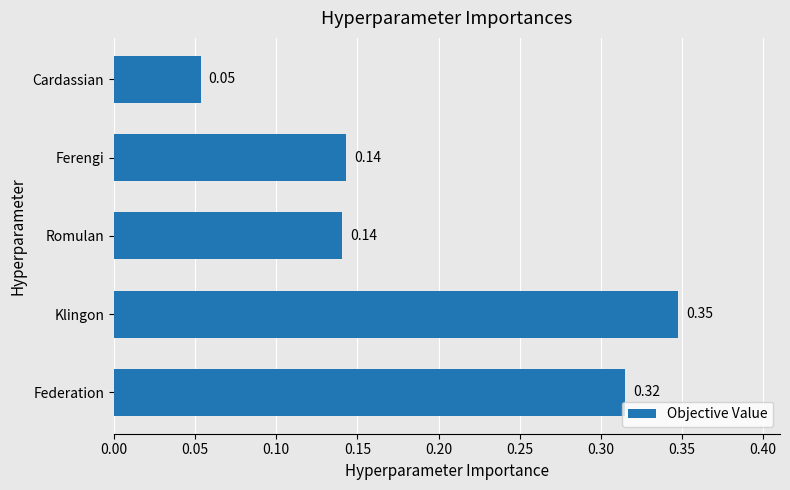

What is the sum of the values at Federation and Klingon?

0.7